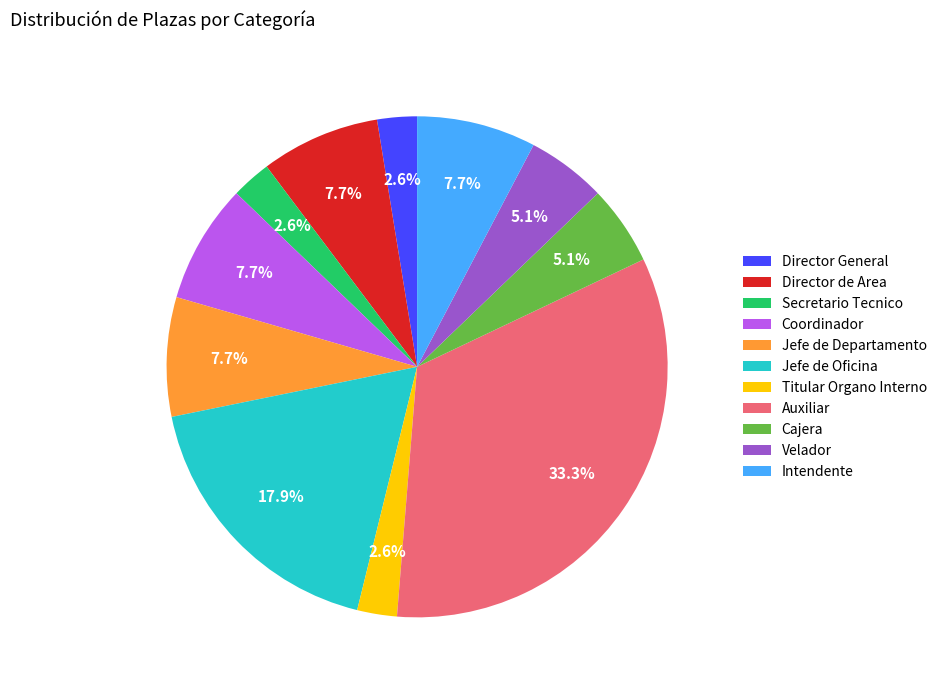

To the nearest percent, what portion does Cajera represent?

5%